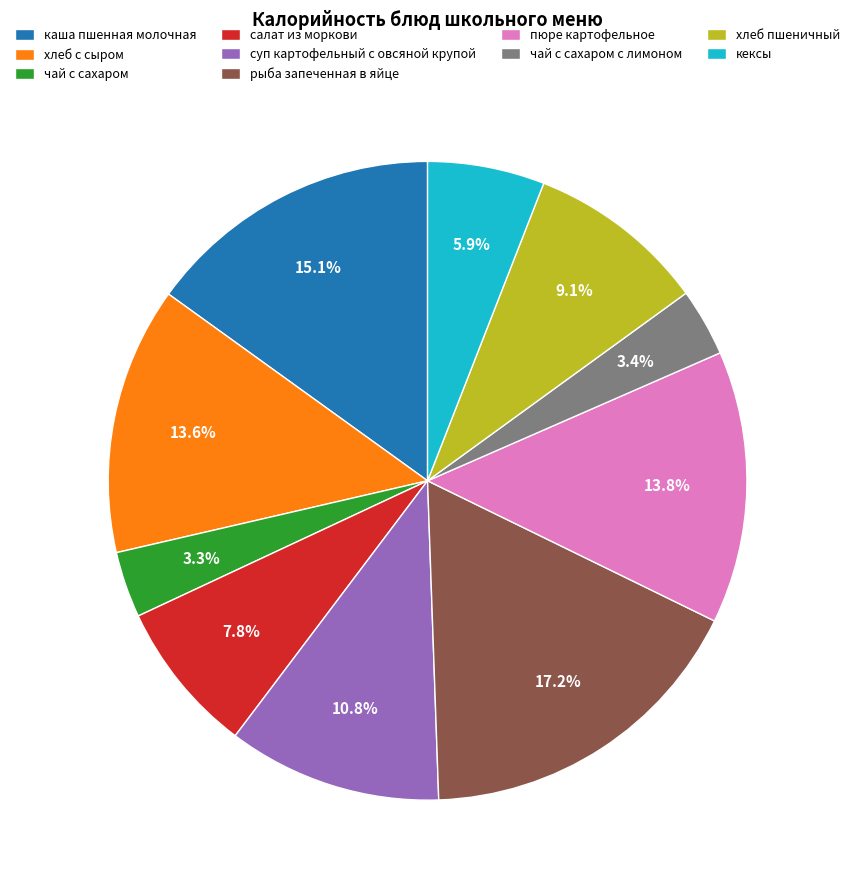

Count the number of slices in the pie.

10